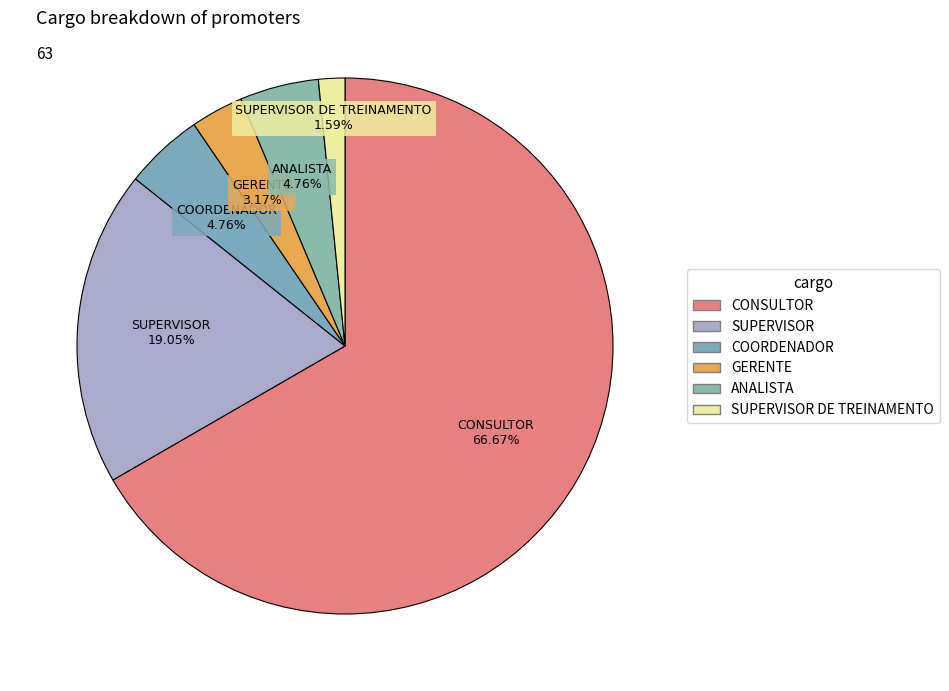

How many slices are in this pie chart?

6